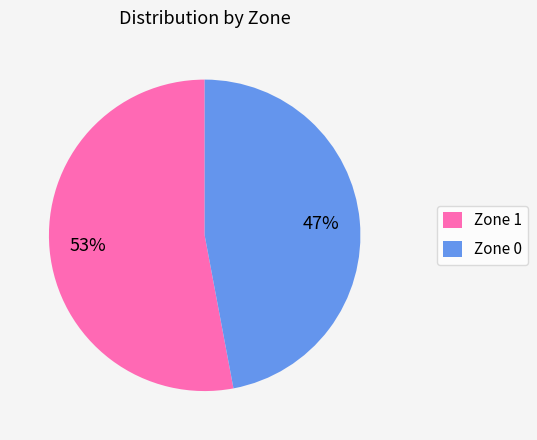

To the nearest percent, what is the difference between the largest and smallest slice percentages?

6%